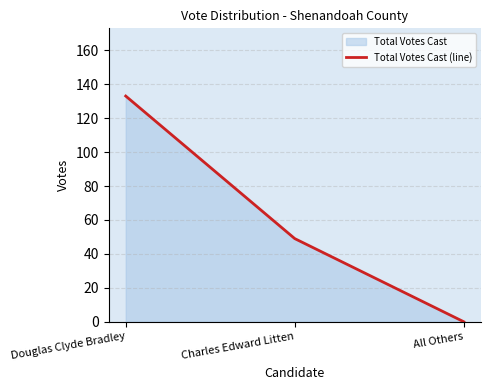

True or false: the data shows 133 at Douglas Clyde Bradley.

True